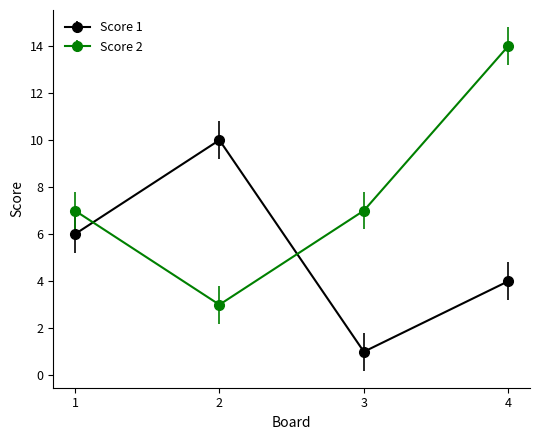

True or false: Score 2 has more than 2 points higher than both neighbors.

False